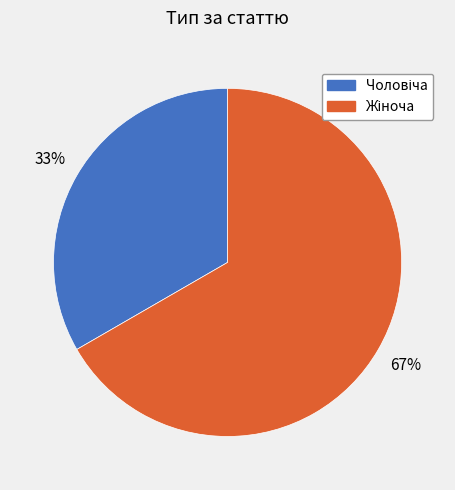

To the nearest percent, what is the average slice percentage?

50%